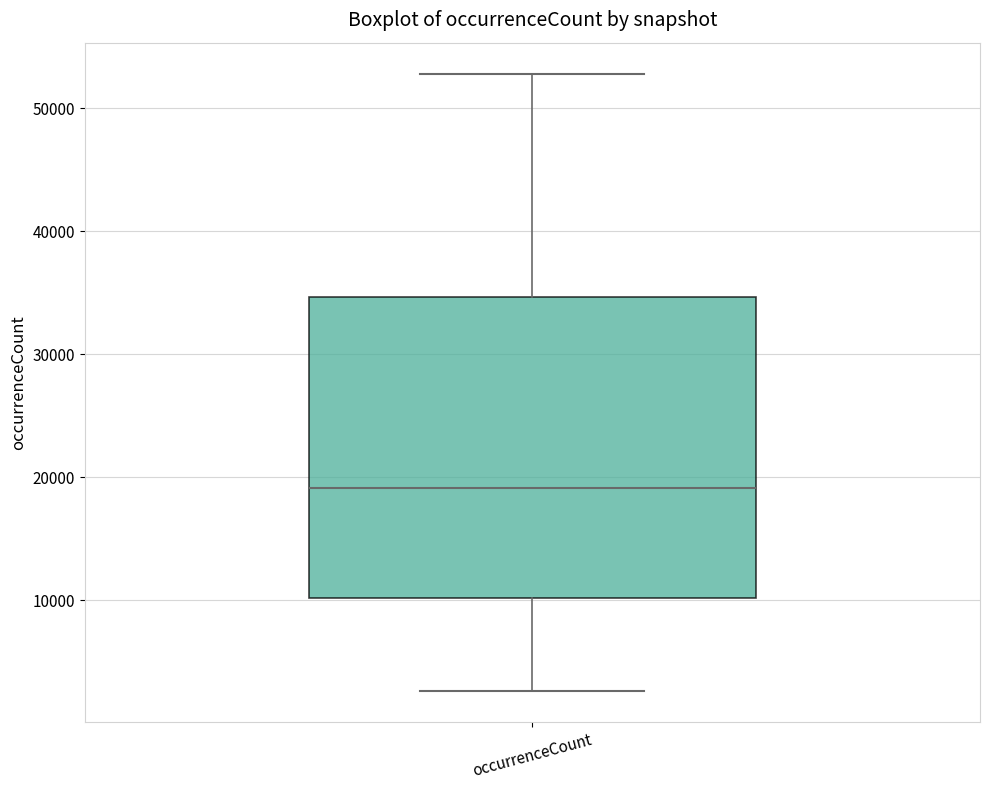

Where is the upper edge of the box for occurrenceCount on the y-axis? The values are not printed on the chart, so give them approximately, as read against the axis.

35000